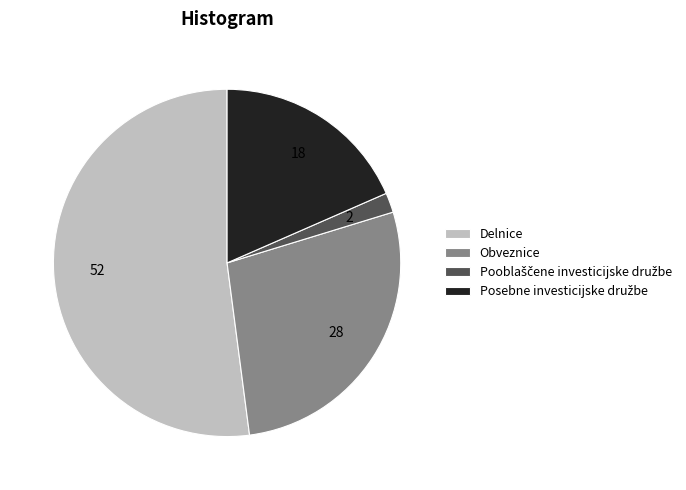

The Obveznice slice represents 28% of the pie. True or false?

True